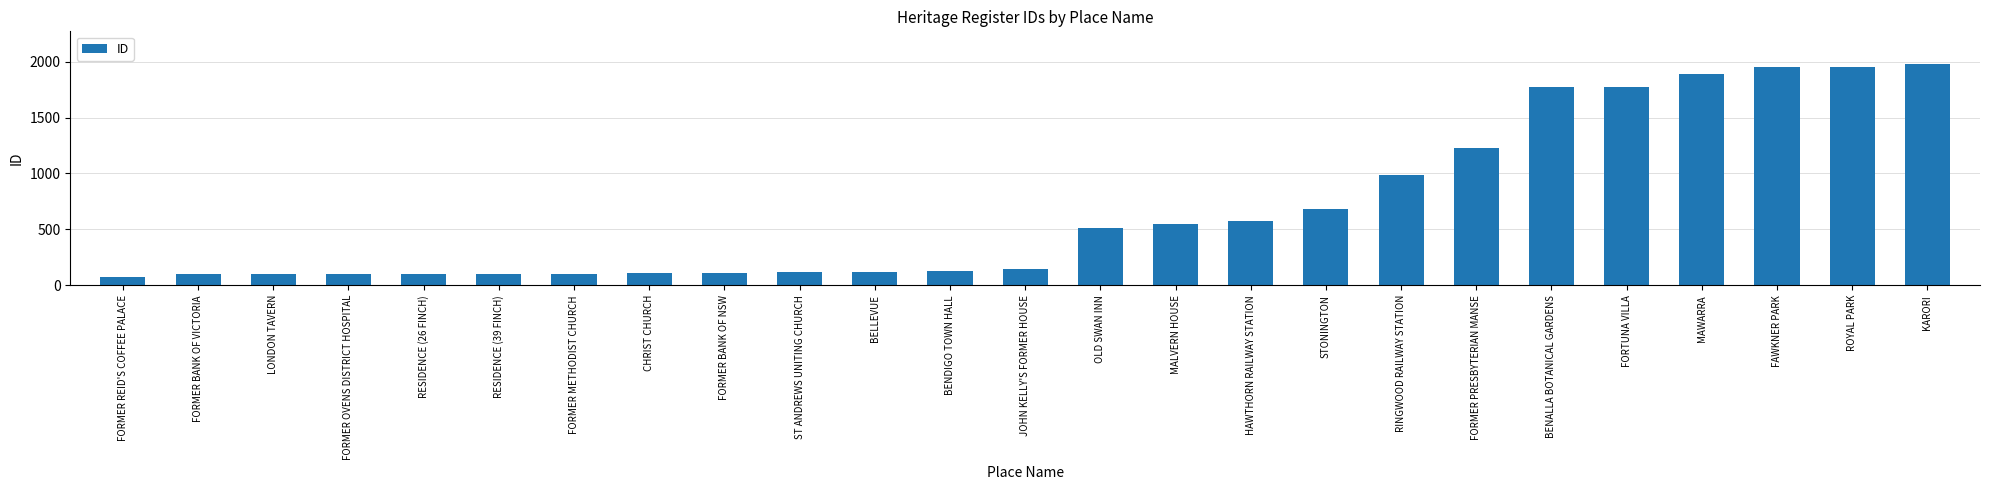

What is the sum of all values?

17253